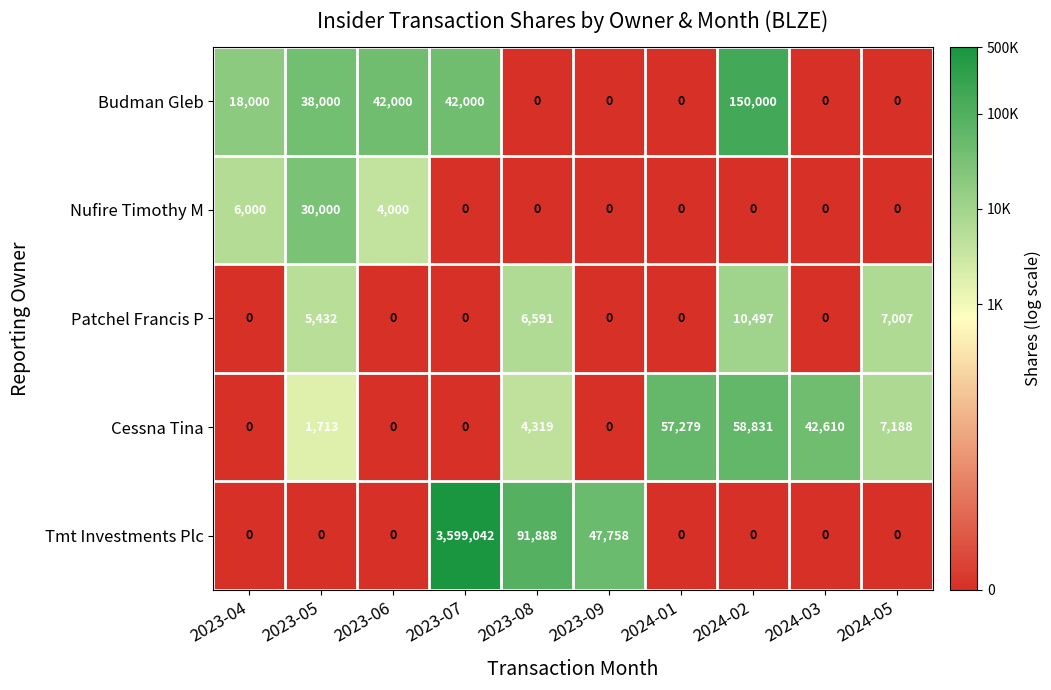

Which series has the largest total across all categories?

Tmt Investments Plc